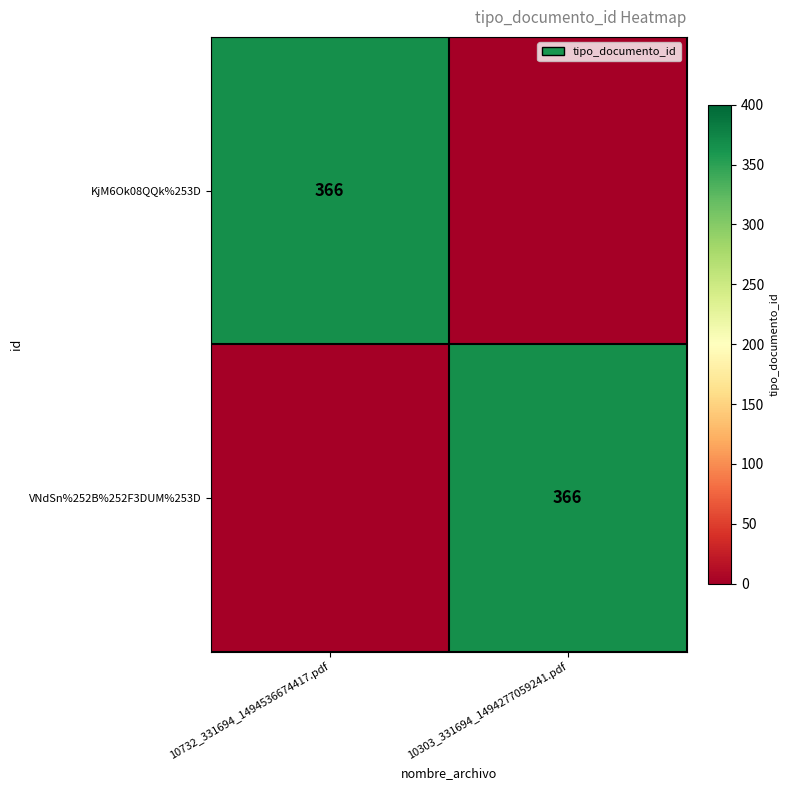

The KjM6Ok08QQk%253D series shows 366 at 10732_331694_1494536674417.pdf. True or false?

True